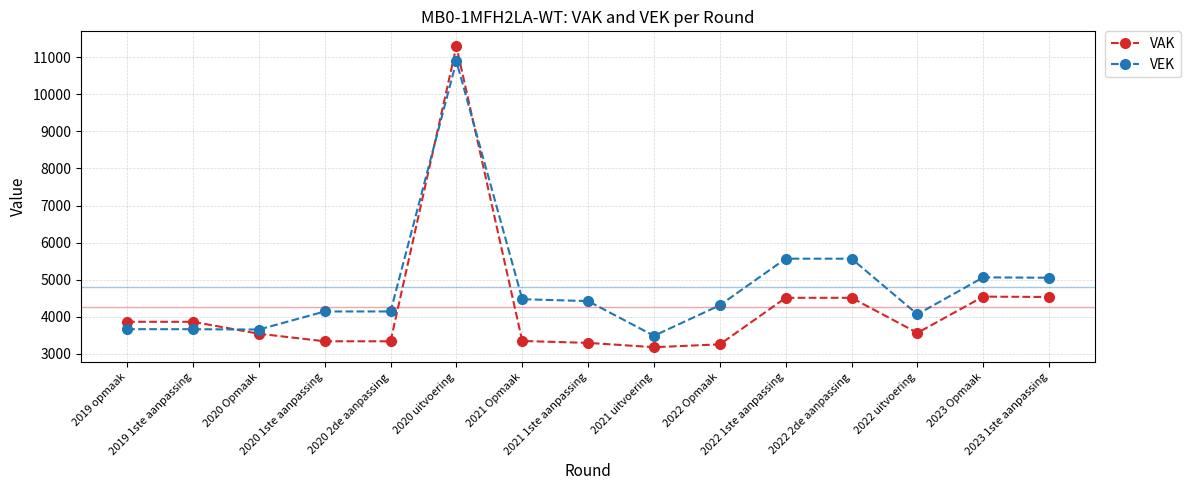

Where do VEK and VAK first cross each other?

2019 1ste aanpassing and 2020 Opmaak